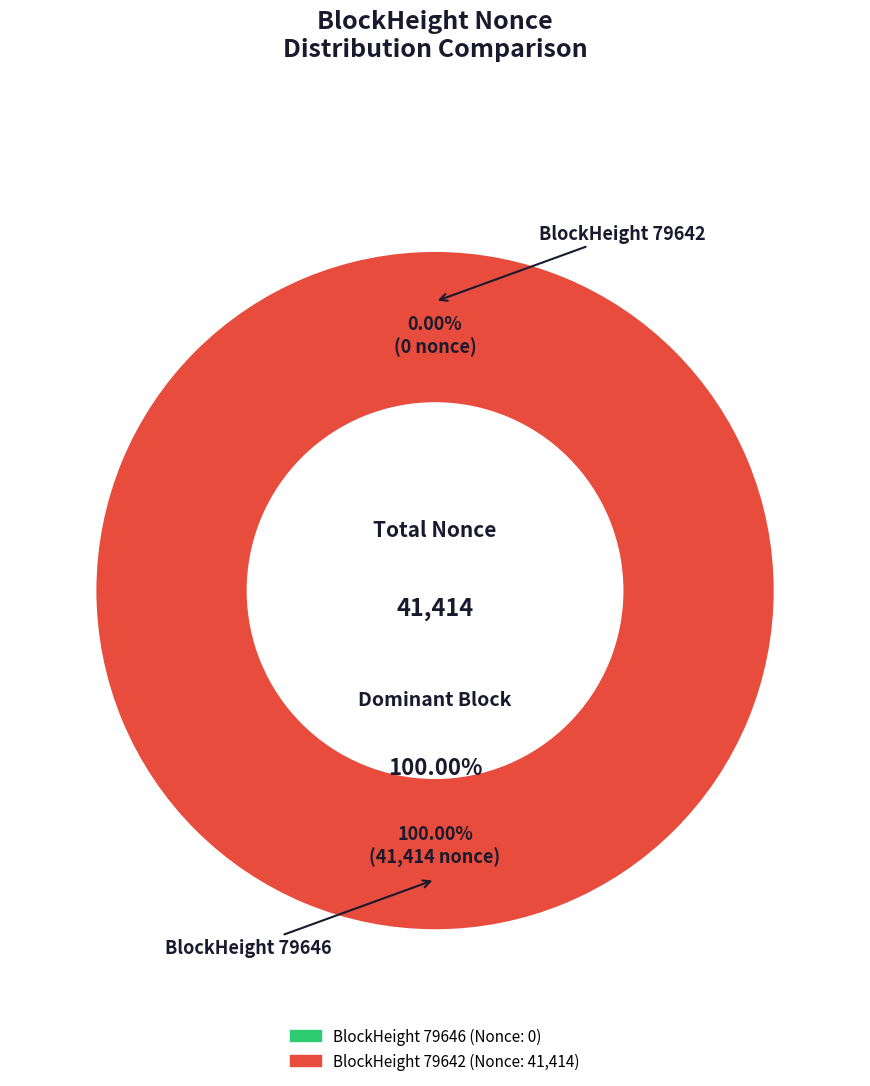

How many segments does this pie chart have?

2